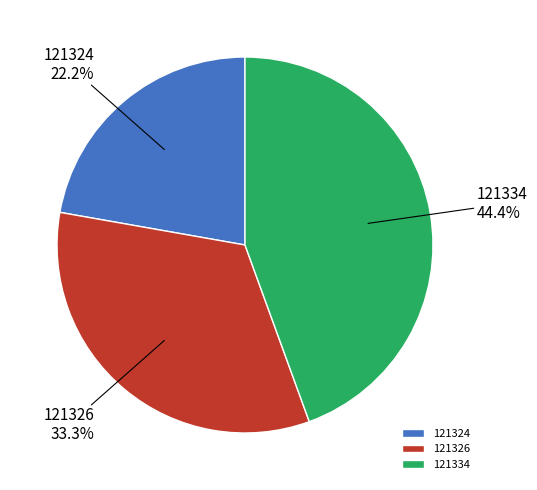

Count the number of slices in the pie.

3